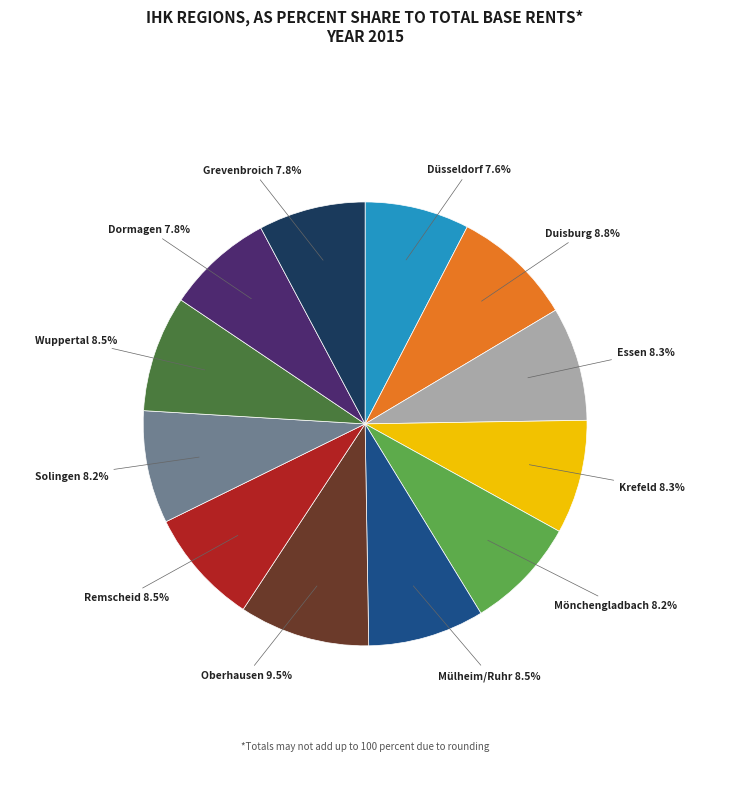

How many segments does this pie chart have?

12